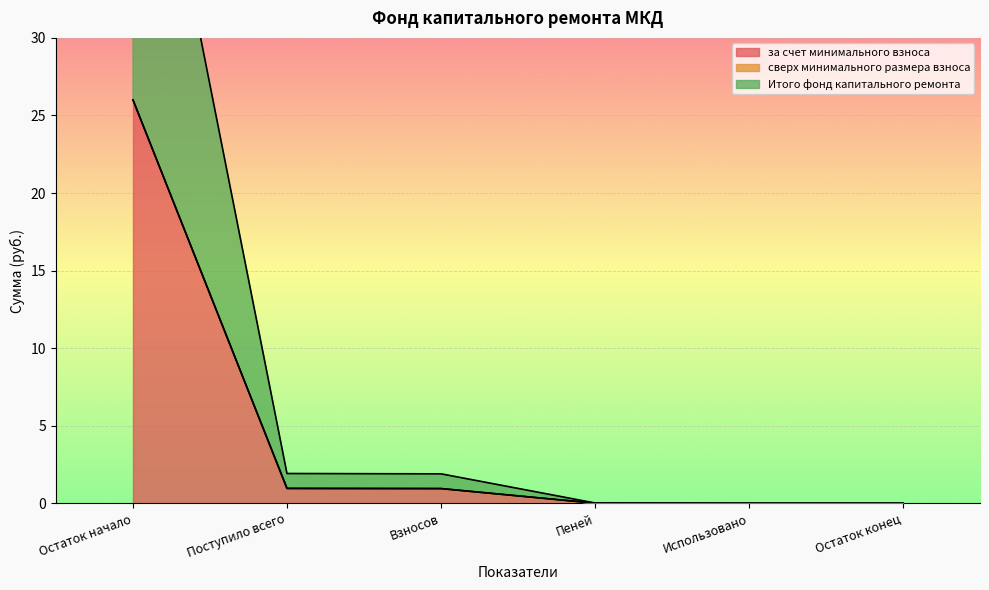

What value does the за счет минимального взноса series have at Остаток начало?

26.0